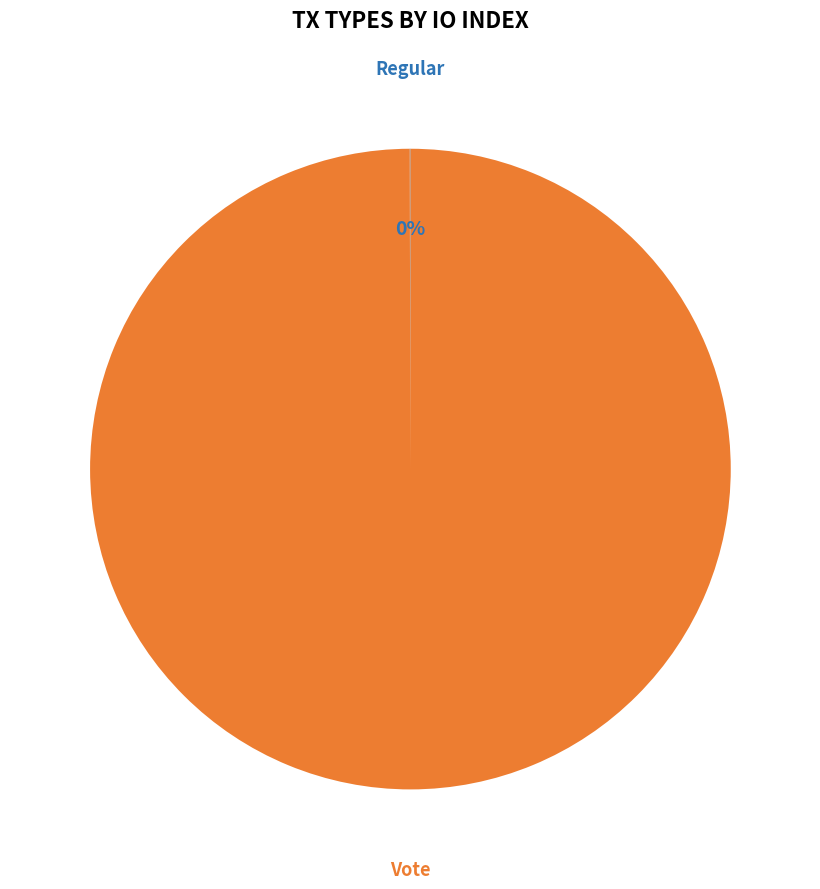

Is there a majority slice in this chart?

Yes